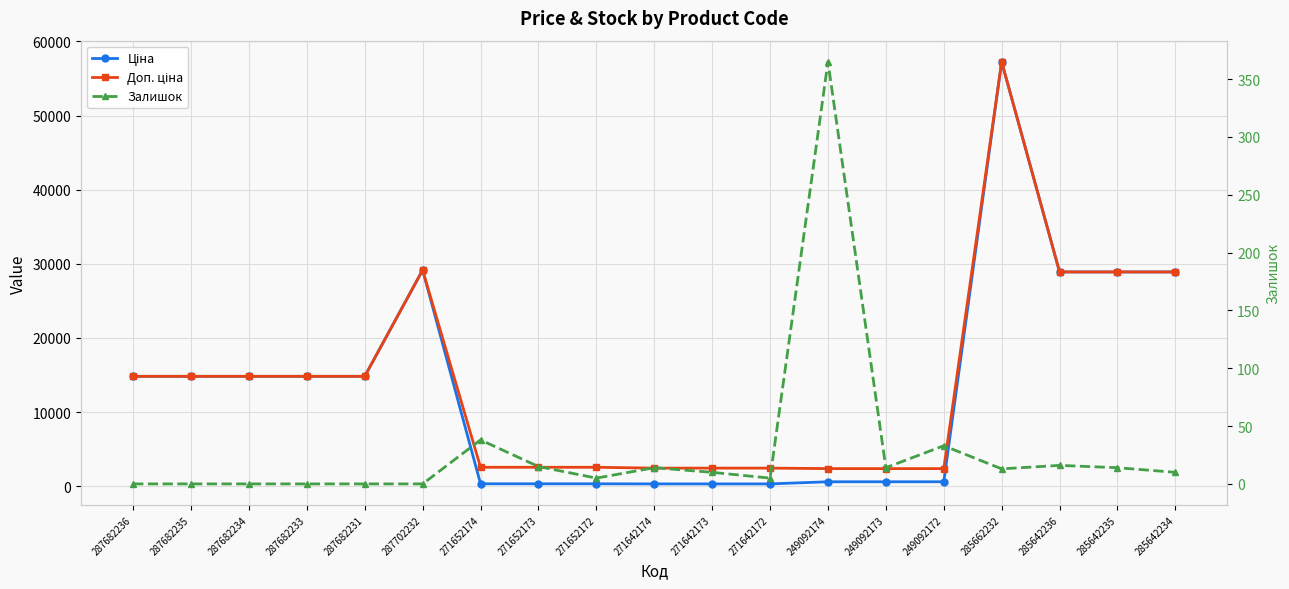

Between 287682235 and 271652174, which series saw the biggest shift?

Ціна